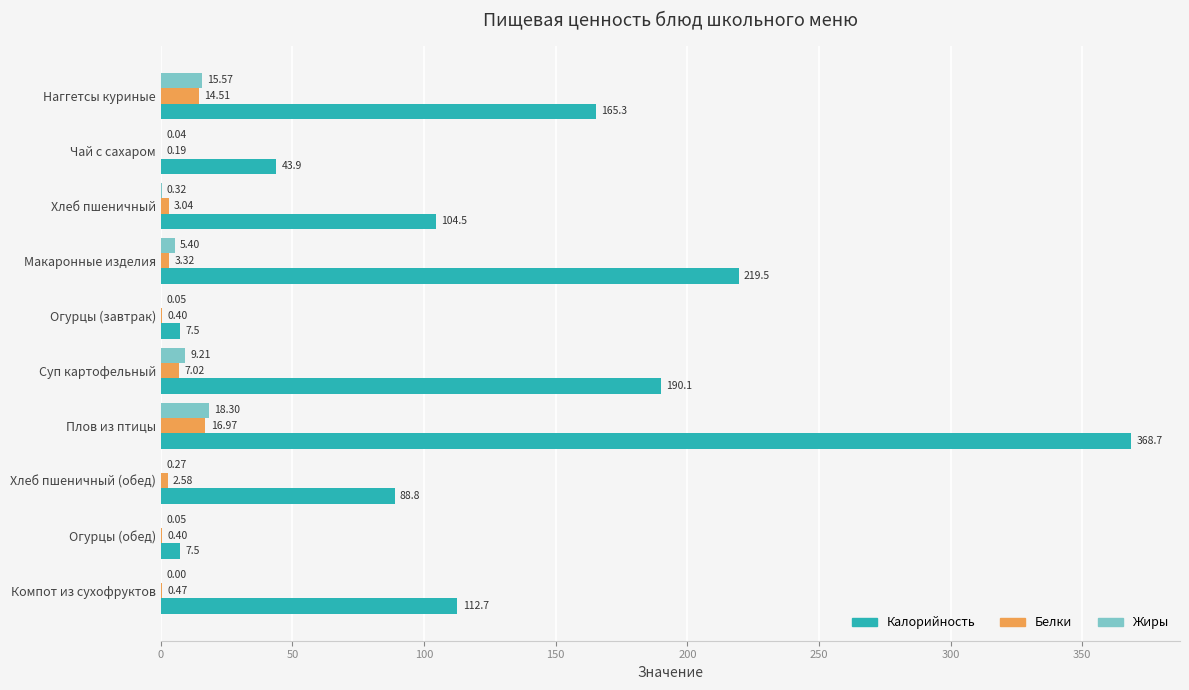

Which series has the largest range (max minus min)?

Калорийность